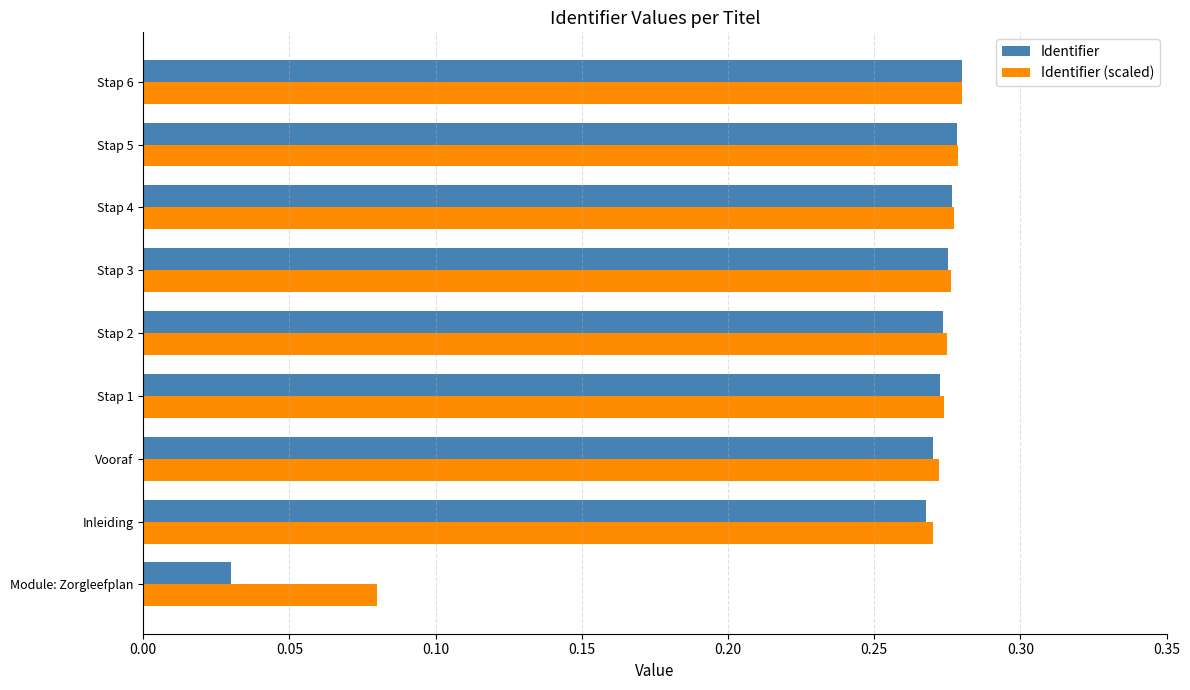

At which label does Identifier (scaled) reach its minimum?

Module: Zorgleefplan